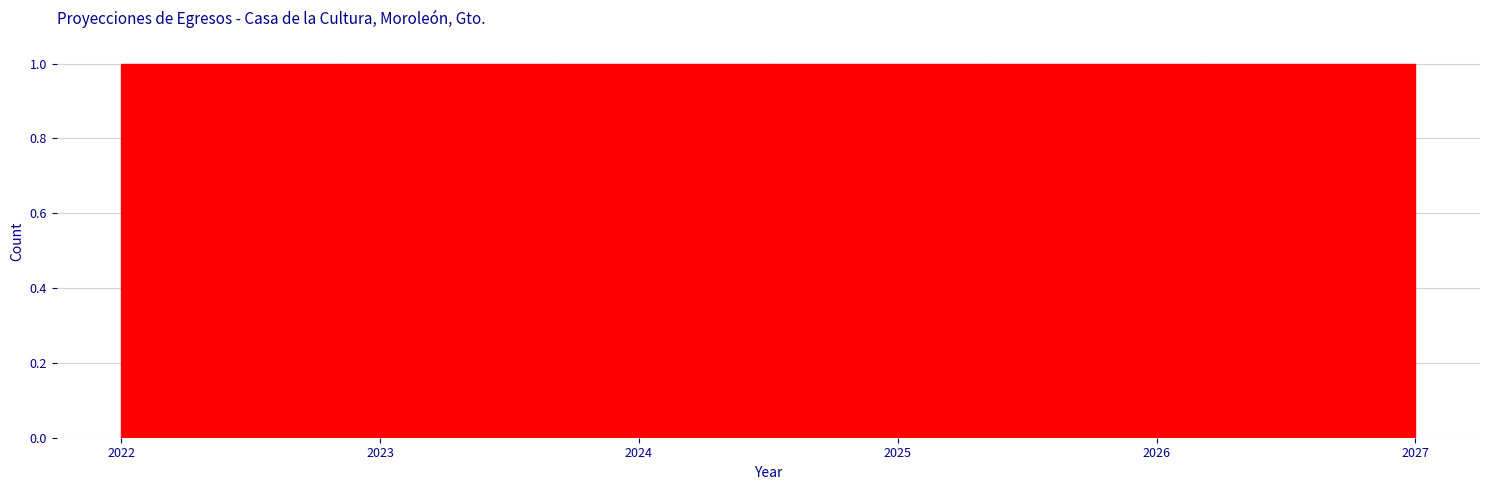

Reading left to right, list every bar in this chart as the range it spans on the x-axis followed by its height. Neither the bar edges nor the heights are printed on the chart, so give them approximately, as read against the axes.

2022.0 to 2022.8: 1
2022.8 to 2023.7: 1
2023.7 to 2024.5: 1
2024.5 to 2025.3: 1
2025.3 to 2026.2: 1
2026.2 to 2027.0: 1